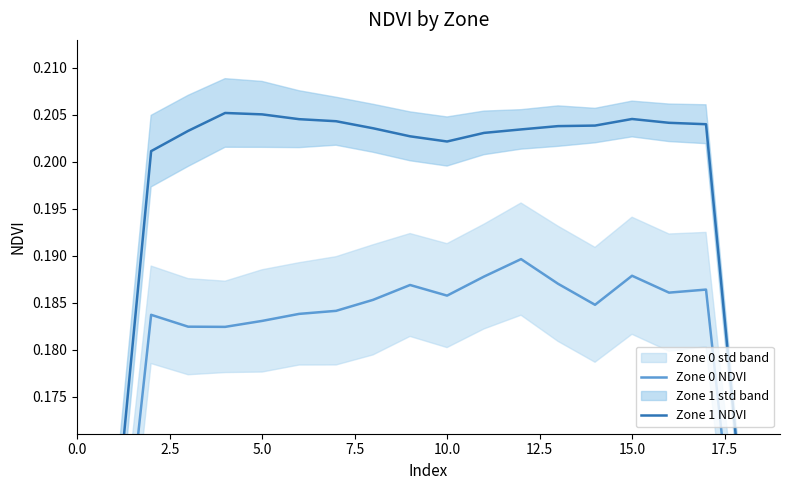

How many Zone 1 NDVI values are between 0 and 1?

20